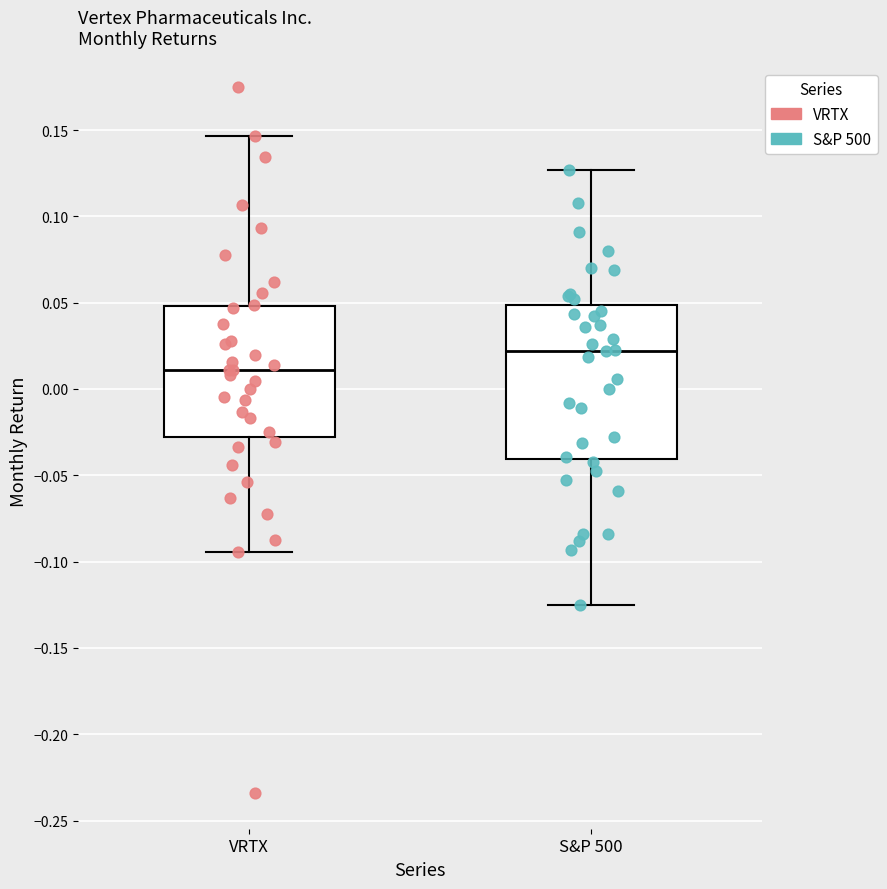

Reading left to right, read every box against the y-axis: the position of its median line, the range the box covers, and the ends of its whiskers. The values are not printed on the chart, so give them approximately, as read against the axis.

VRTX: median 0.010, box -0.030 to 0.050, whiskers -0.095 to 0.145
S&P 500: median 0.020, box -0.040 to 0.050, whiskers -0.125 to 0.125